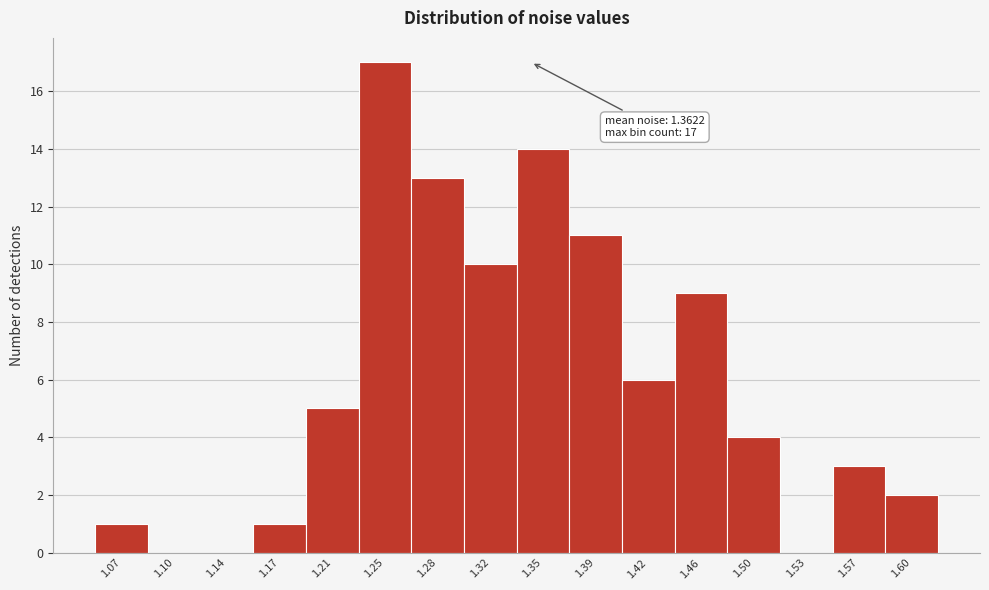

Reading left to right, transcribe all the data shown in this chart.

1.07=1	1.10=0	1.14=0	1.17=1	1.21=5	1.25=17	1.28=13	1.32=10	1.35=14	1.39=11	1.42=6	1.46=9	1.50=4	1.53=0	1.57=3	1.60=2